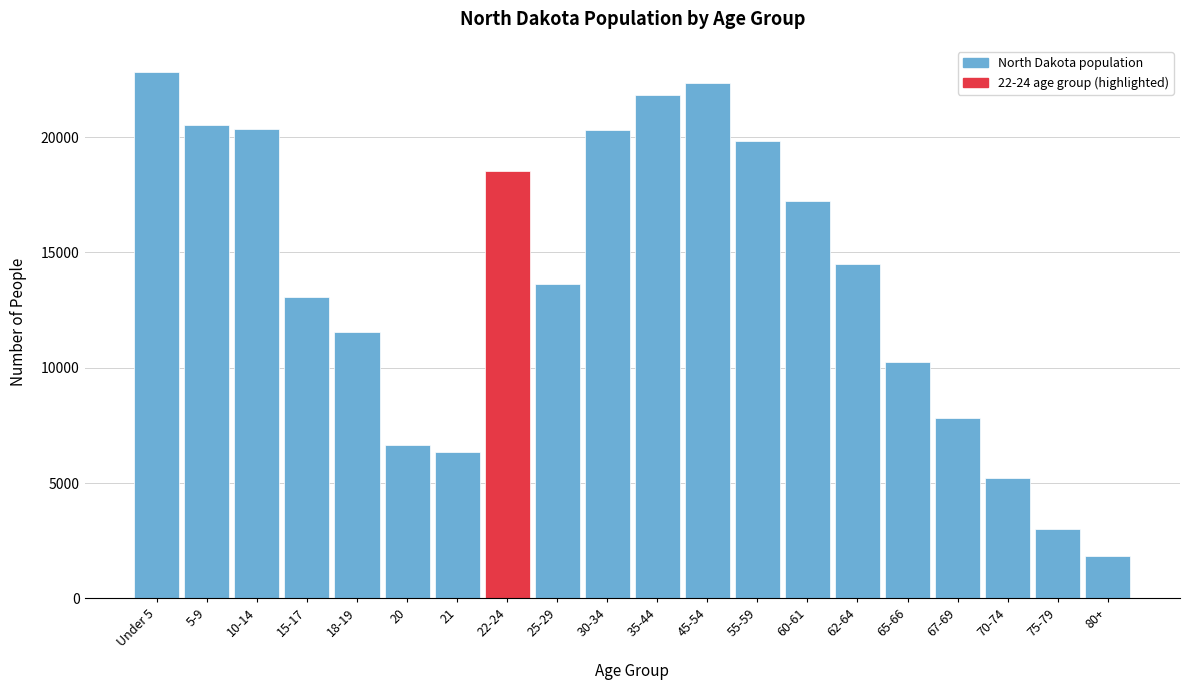

At which category does the chart reach its minimum across all series?

80+